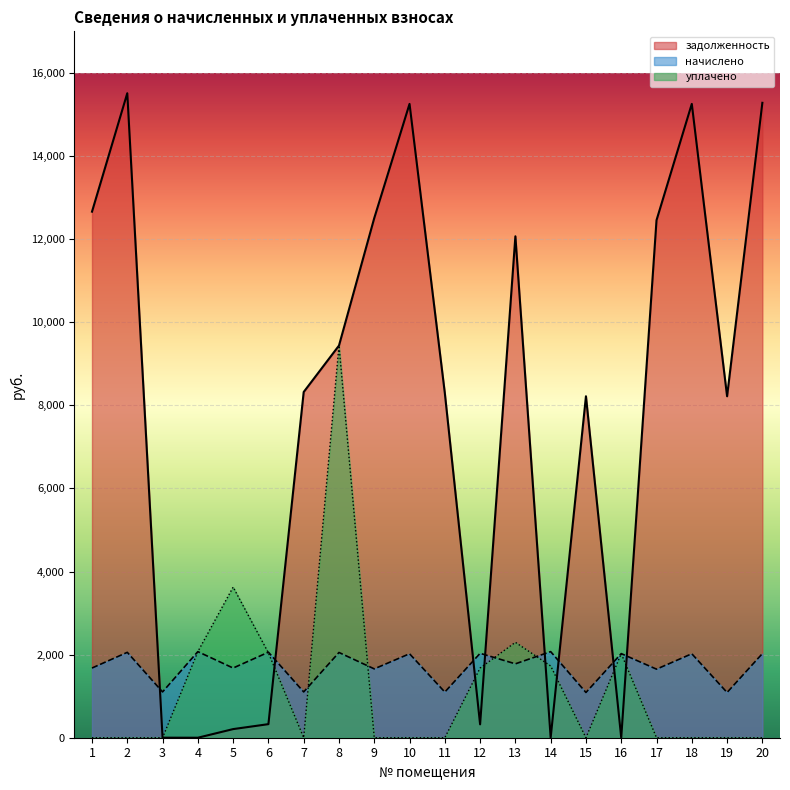

How many data points in задолженность are less than 8320?

10